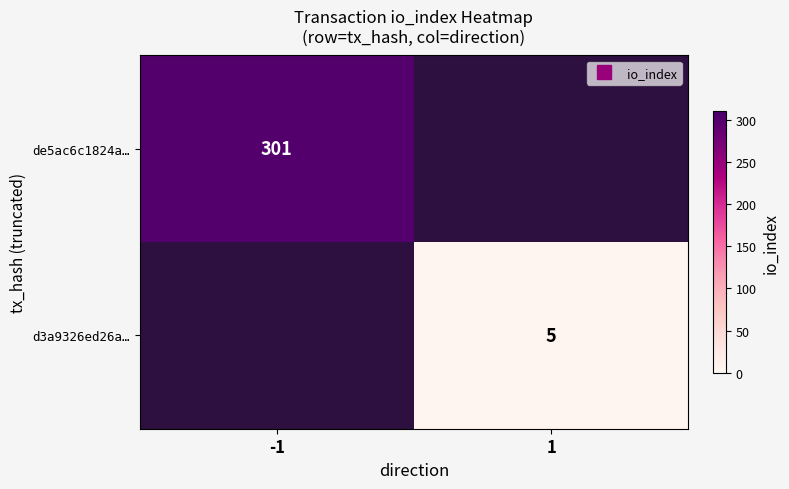

Rank the series at 1 from lowest to highest value.

de5ac6c1824a…, d3a9326ed26a…